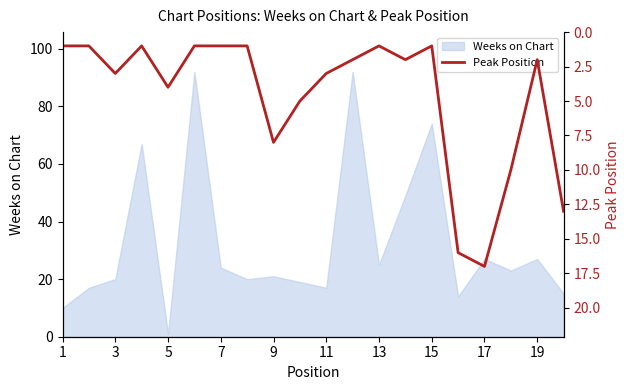

The Weeks on Chart series shows 20 at 3. True or false?

True